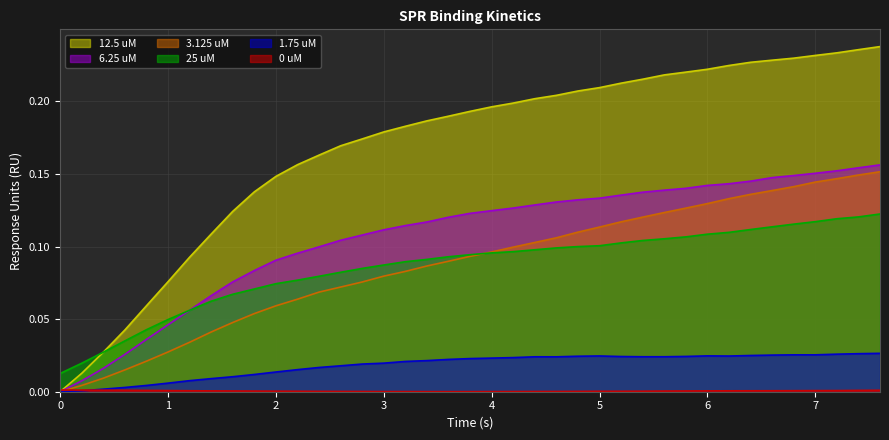

Which series has the largest total across all categories?

12.5 uM